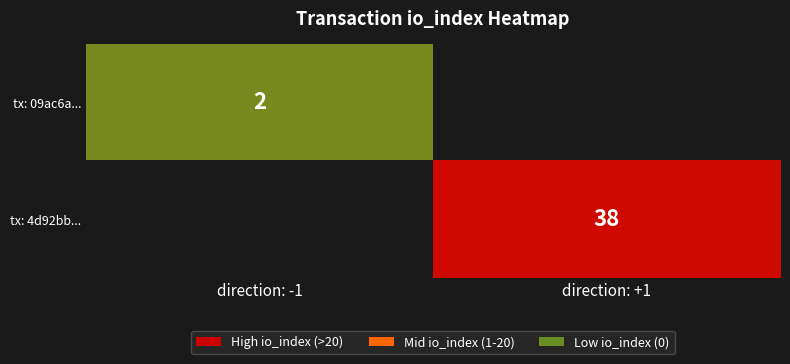

Is it true that tx: 4d92bb... equals 38 at direction: +1?

True